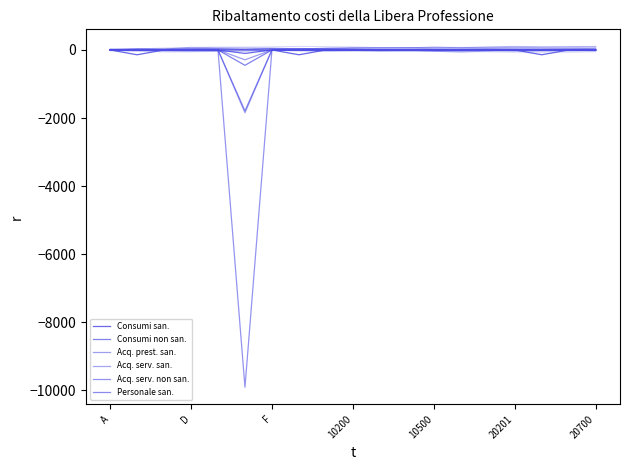

Which category has the highest value in the Acq. serv. non san. series?

A